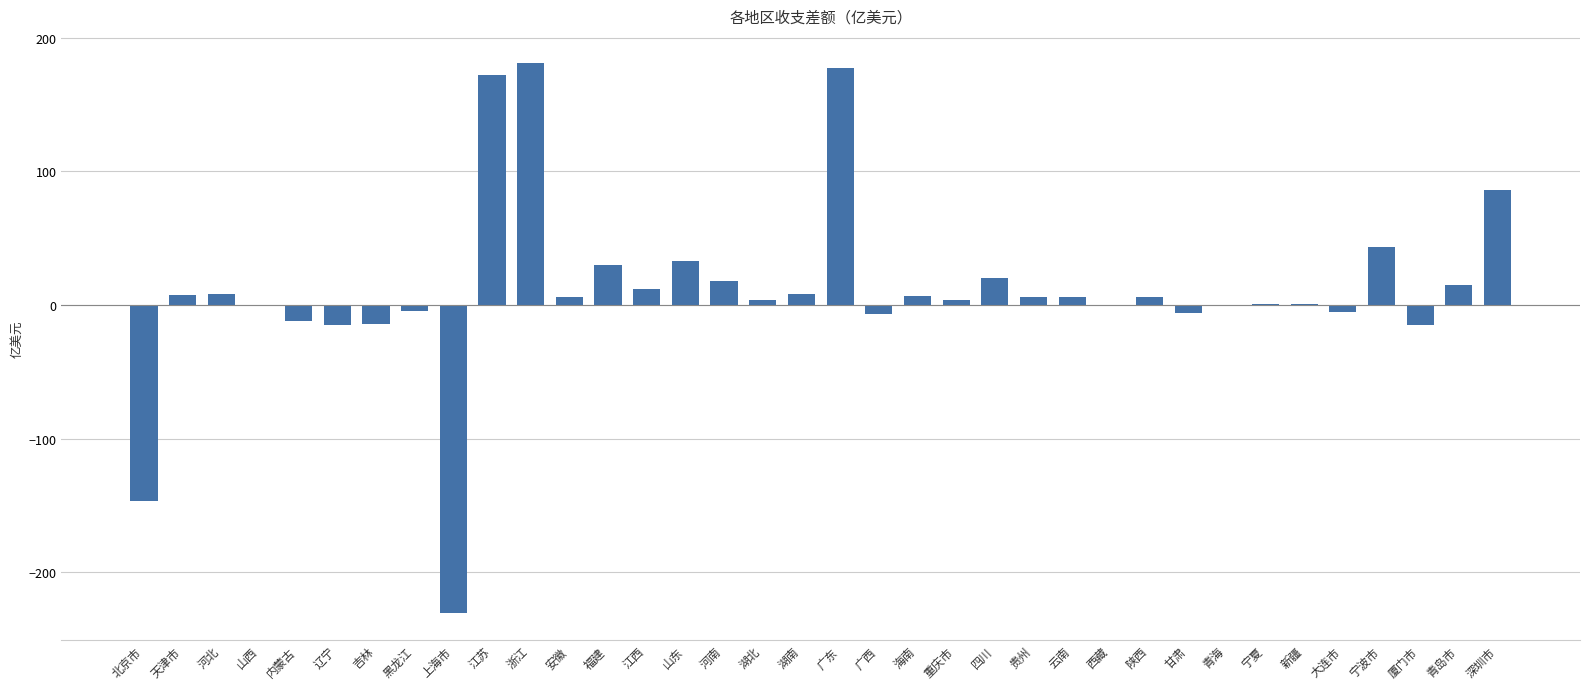

How many categories are shown in the chart?

36